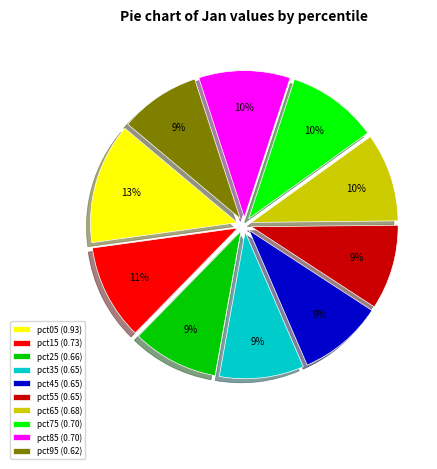

Which has a higher value, pct15 (0.73) or pct35 (0.65)?

pct15 (0.73)